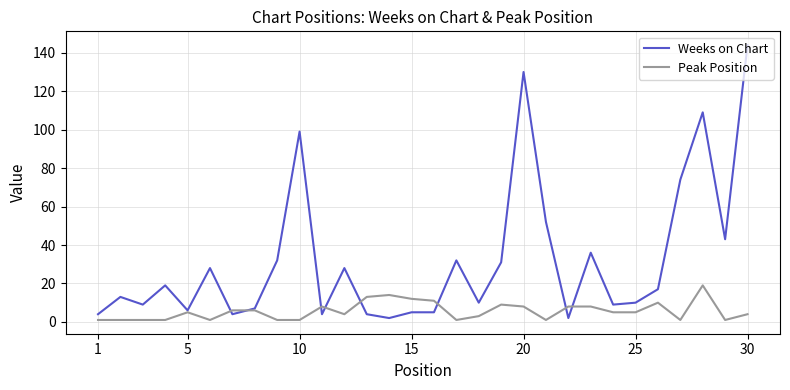

Rank the series by their maximum value, from highest to lowest.

Weeks on Chart, Peak Position